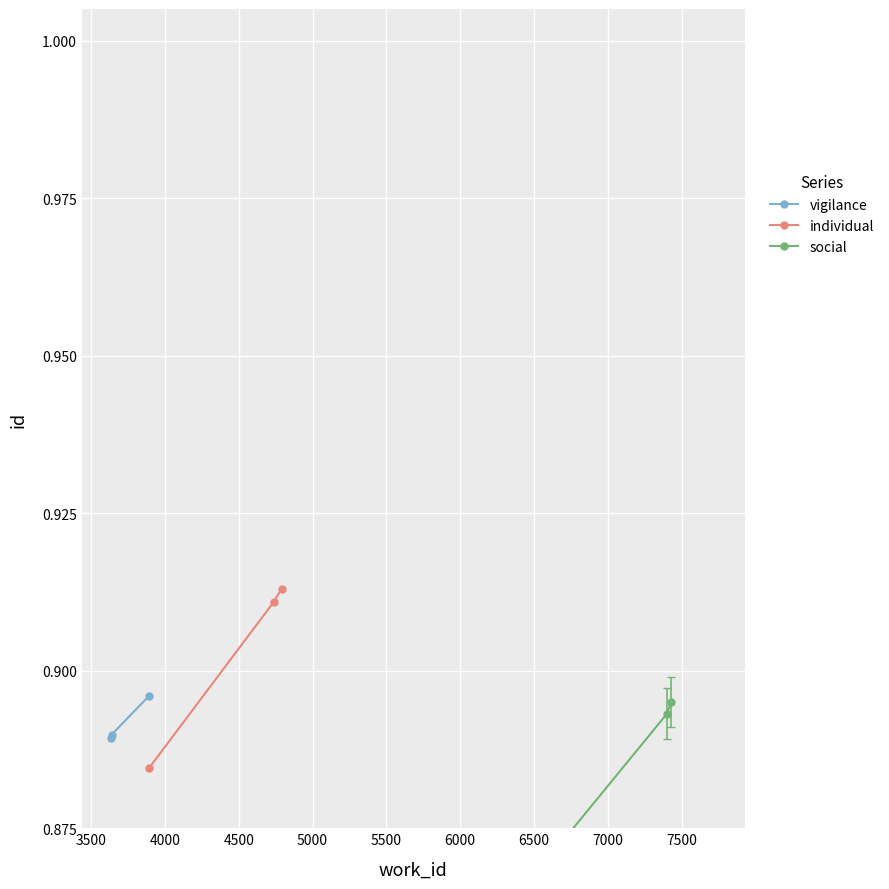

Rank the series by their maximum value, from highest to lowest.

individual, vigilance, social